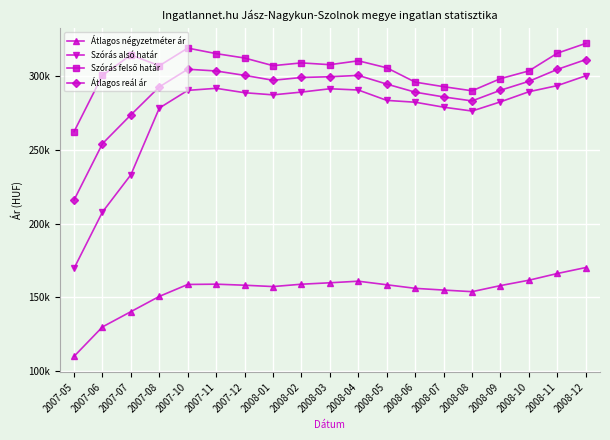

Is this an area chart (filled region under the line)?

No